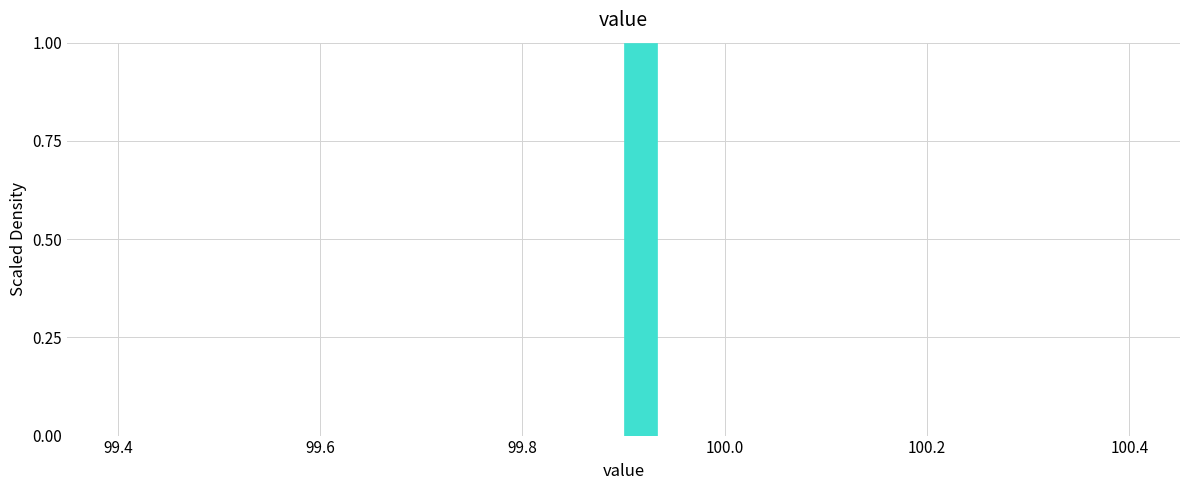

Read against the x-axis, roughly where is the centre of the tallest bar?

99.92